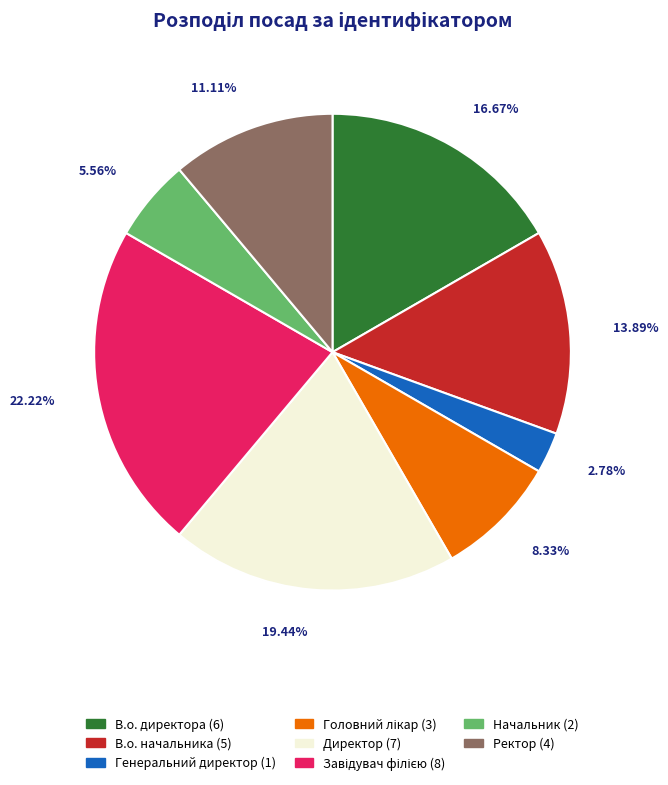

Which slice is the smallest?

Генеральний директор